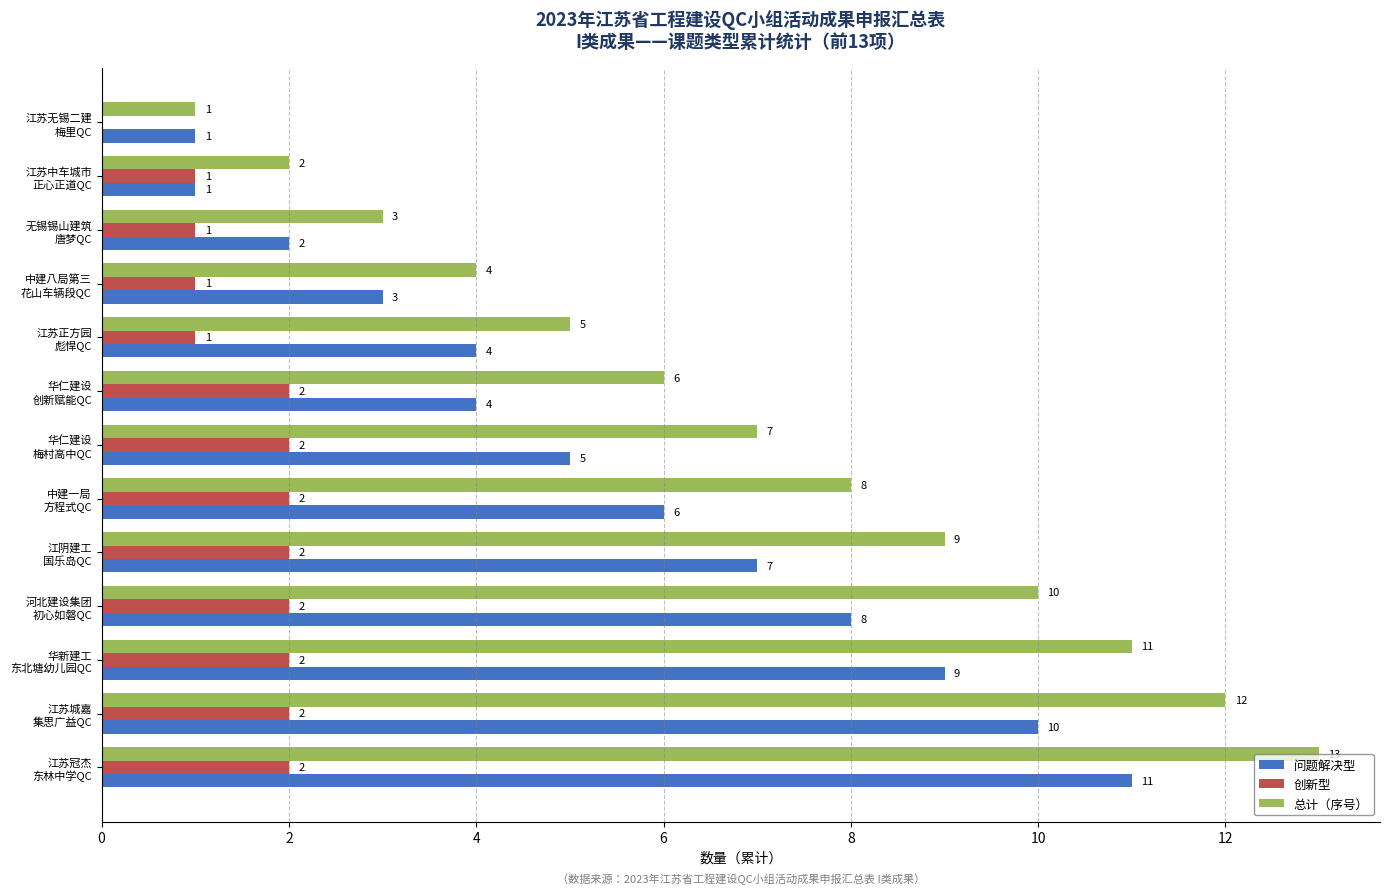

How many 问题解决型 values are between 3 and 8?

7